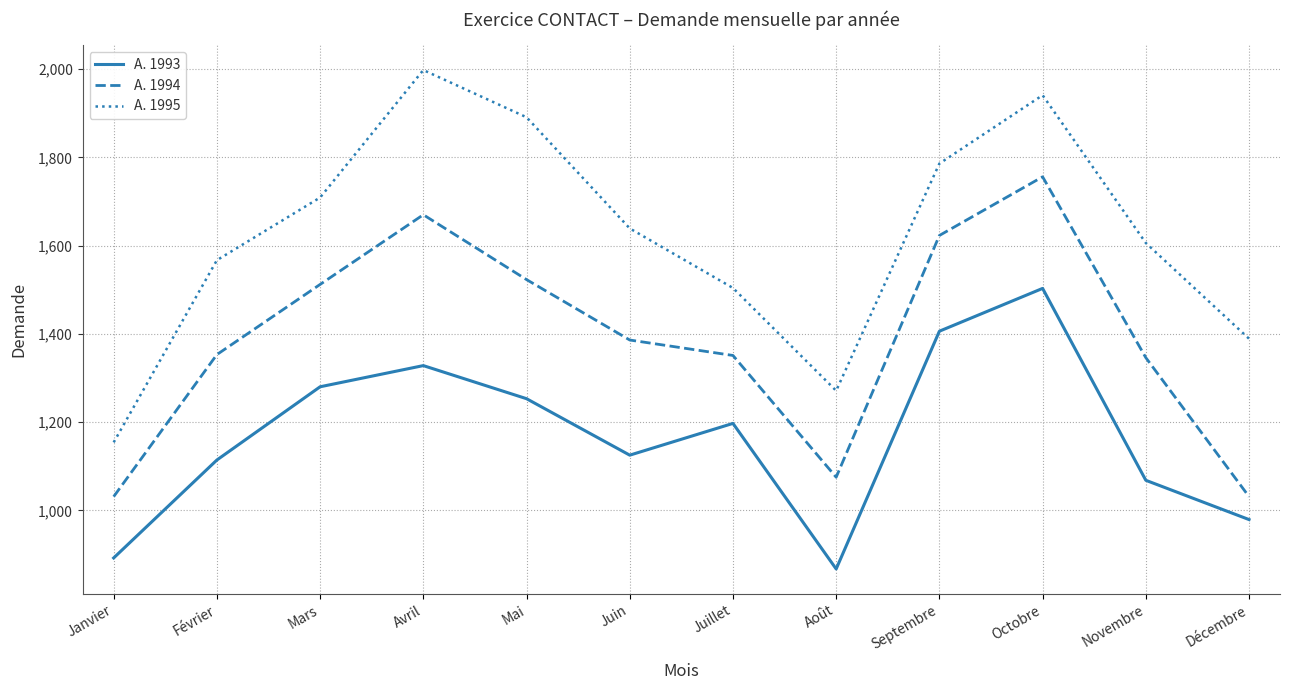

Rank the series by their average value, from highest to lowest.

A. 1995, A. 1994, A. 1993